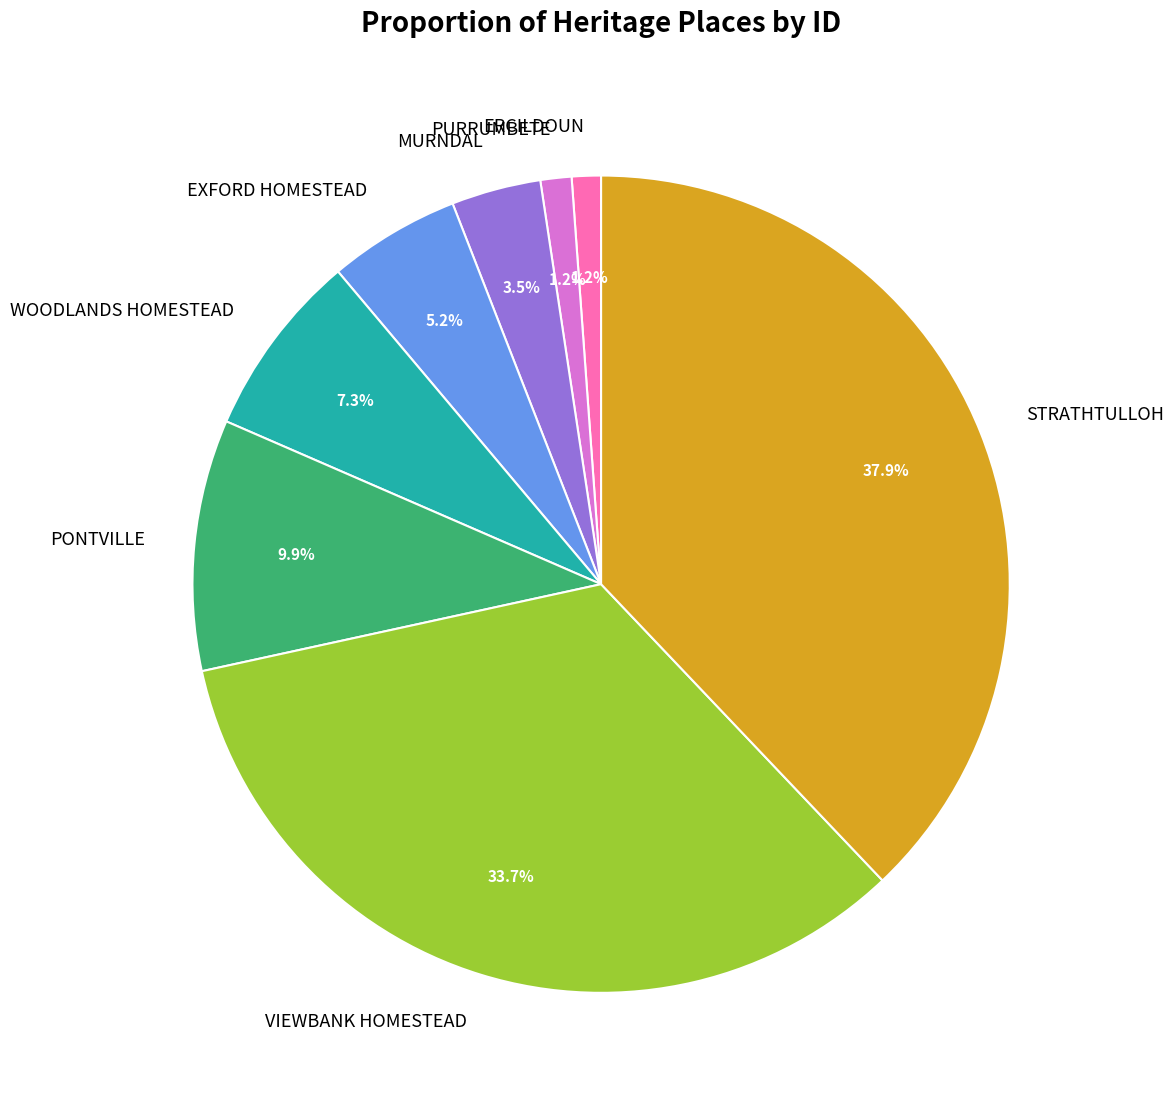

Which has a higher value, MURNDAL or STRATHTULLOH?

STRATHTULLOH